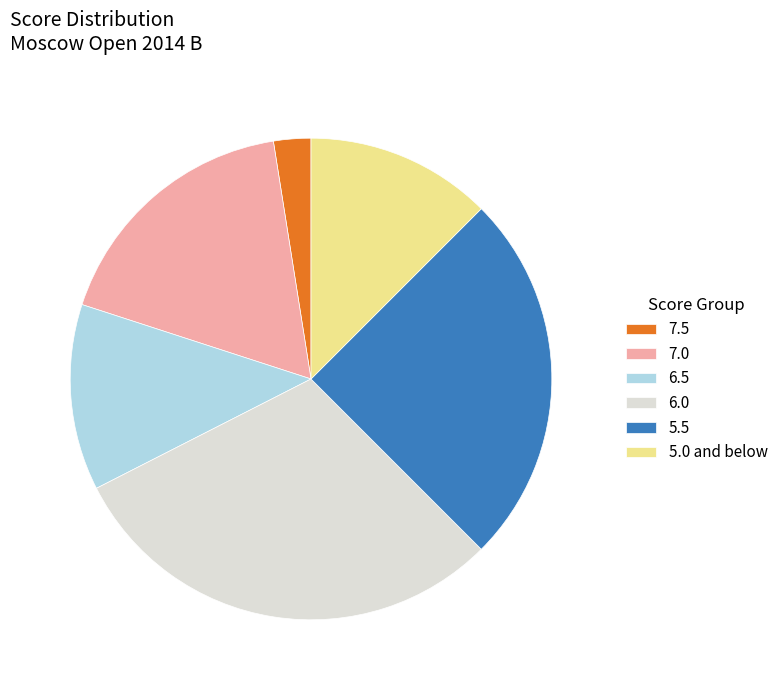

Which category has the smallest portion of the pie?

7.5